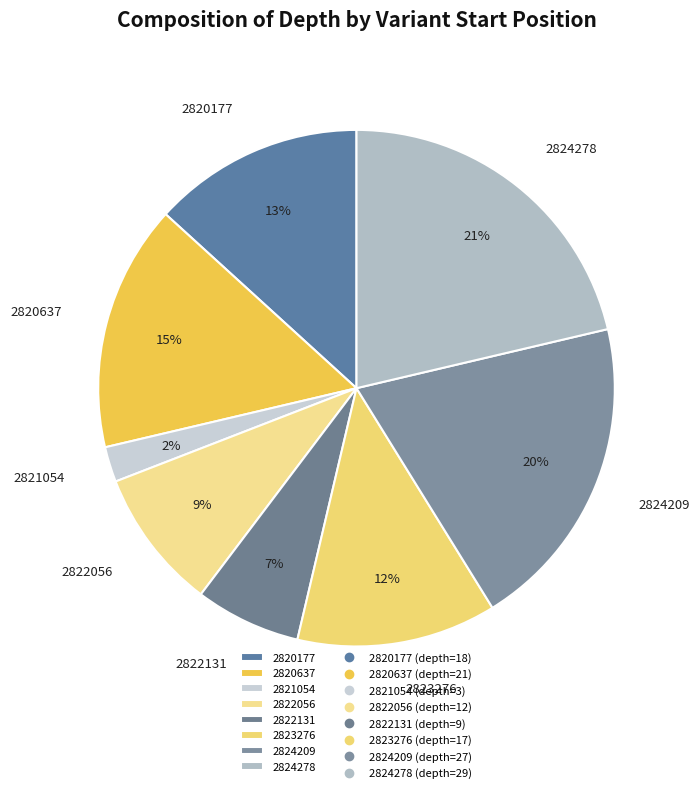

What percentage is the 2820637 slice, to the nearest percent?

15%